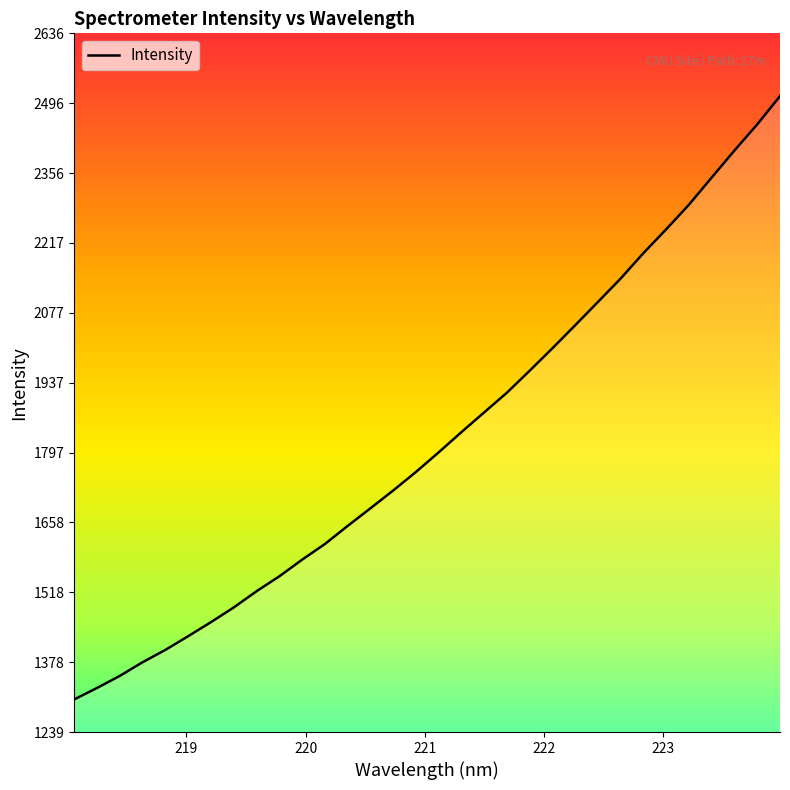

True or false: there are more than 2 points higher than both neighbors.

False